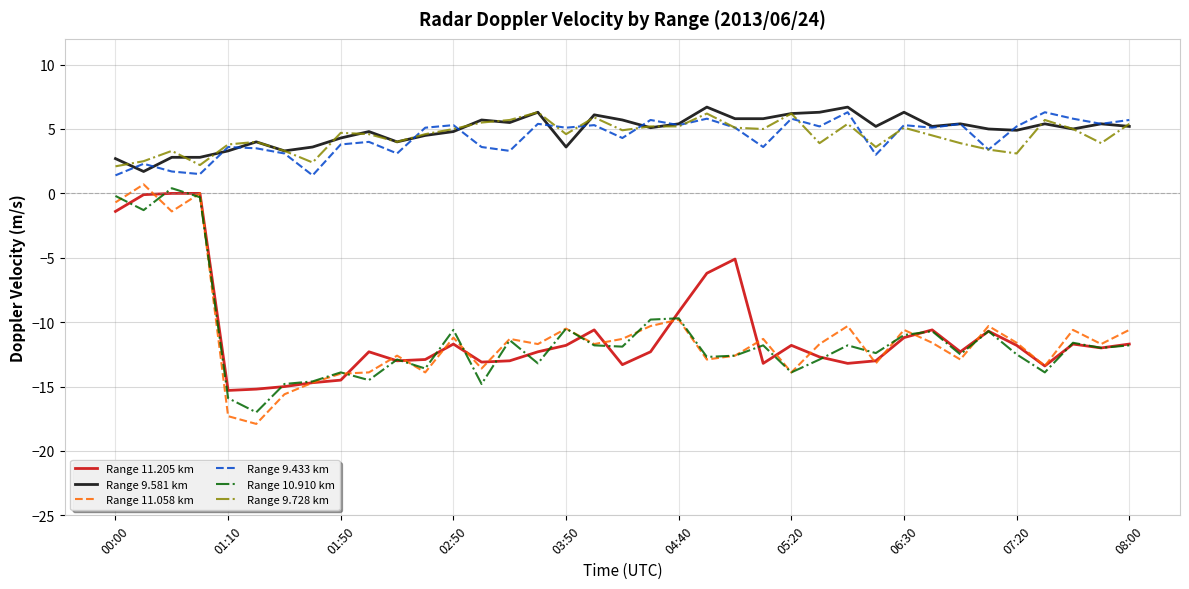

True or false: Range 9.581 km and Range 11.205 km intersect in this chart.

False